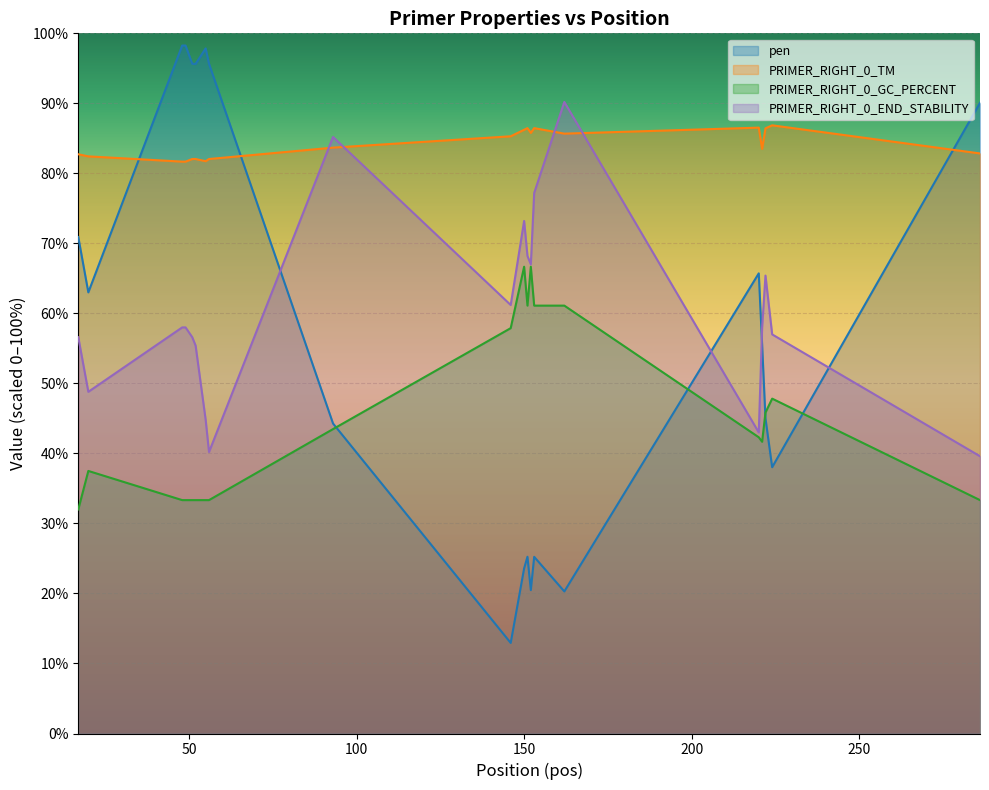

Read the PRIMER_RIGHT_0_GC_PERCENT value at 224.

47.8